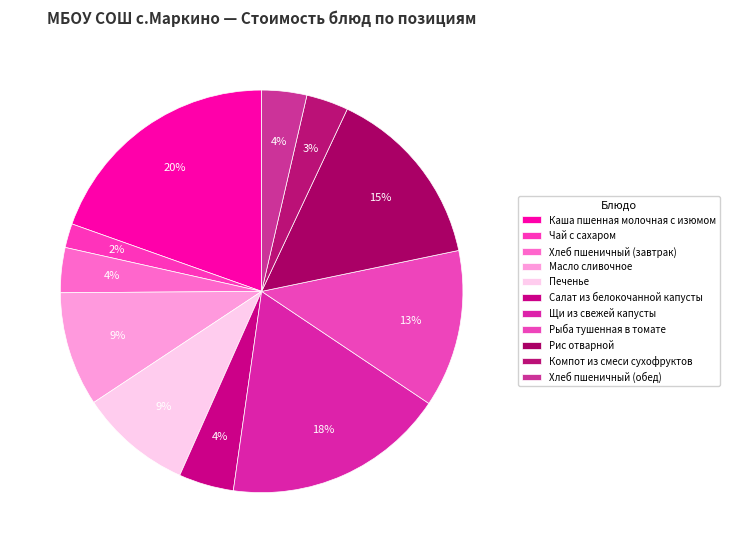

How many segments does this pie chart have?

11